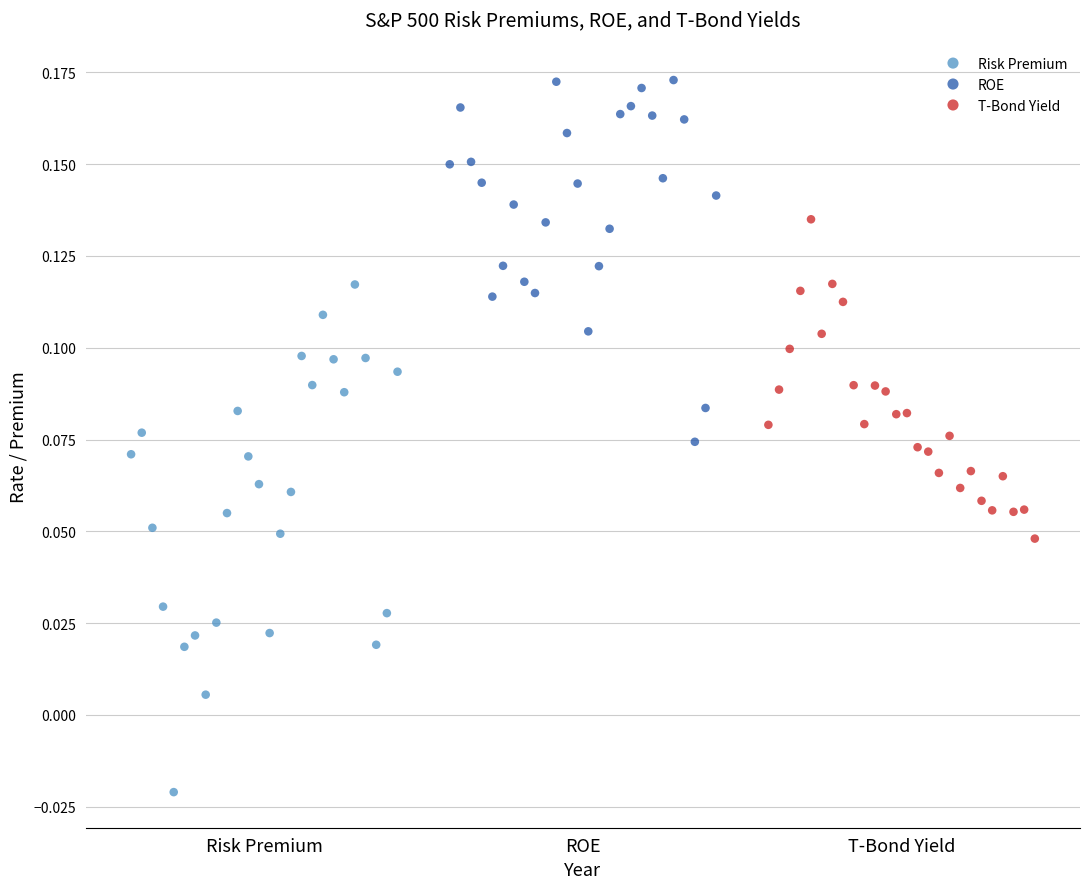

Which series has the widest spread of Y values?

Risk Premium